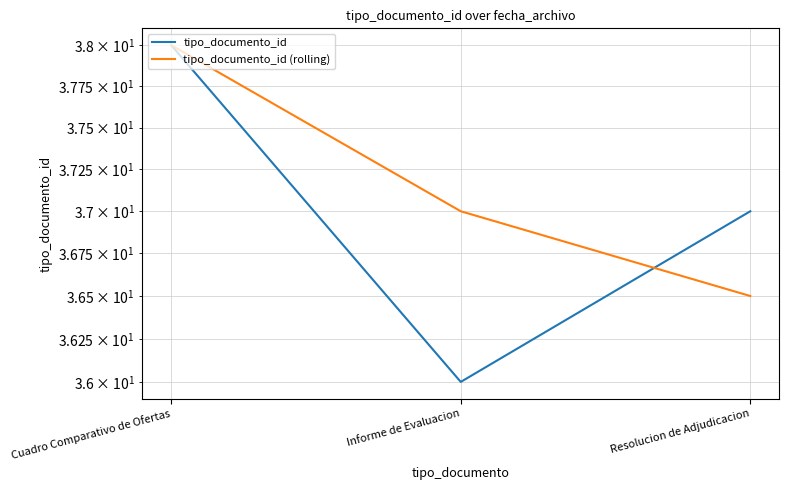

Is it true that tipo_documento_id (rolling) equals 17.0 at Cuadro Comparativo de Ofertas?

False